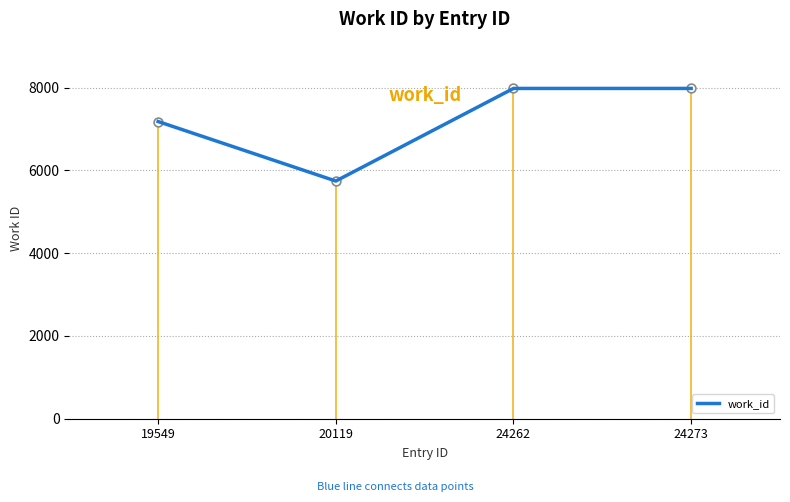

Approximately how many times larger is the value at 19549 compared to 24262?

0.9